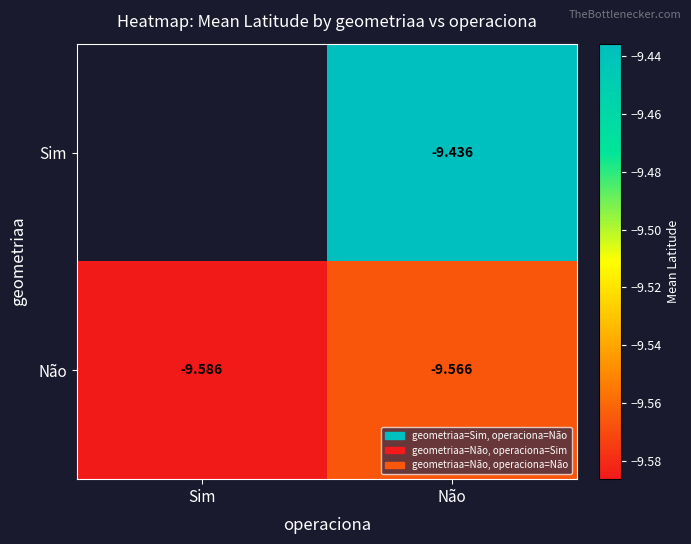

The Não series shows -5.7 at Não. True or false?

False